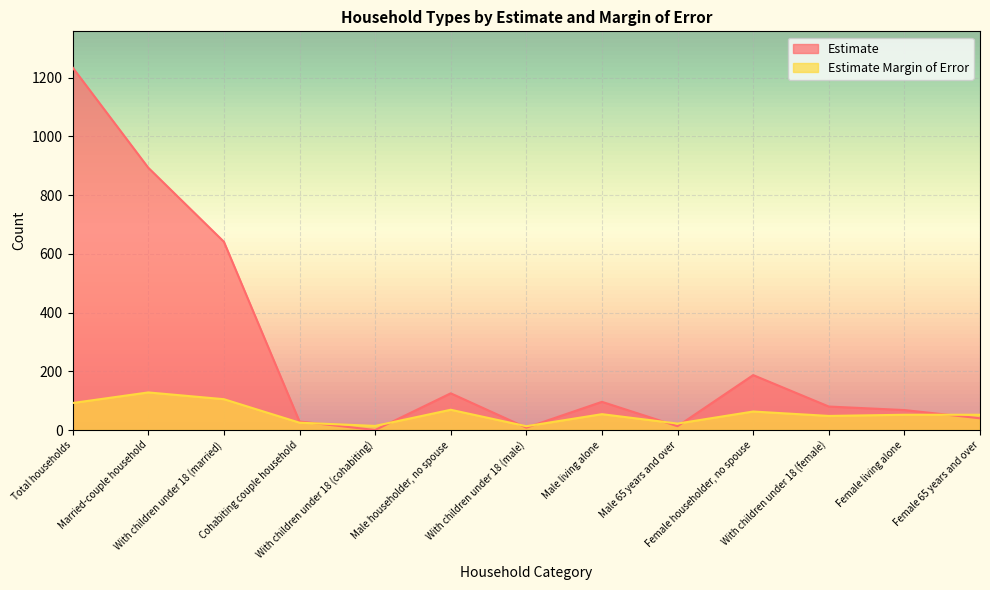

Does the chart display data point markers on the line(s)?

No